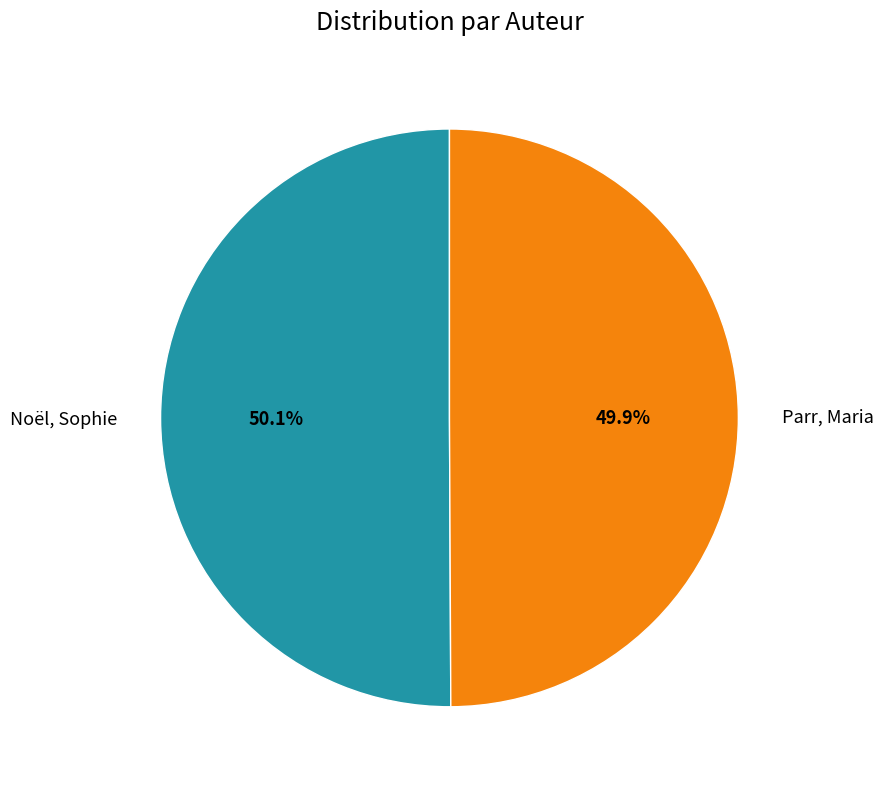

How many segments does this pie chart have?

2